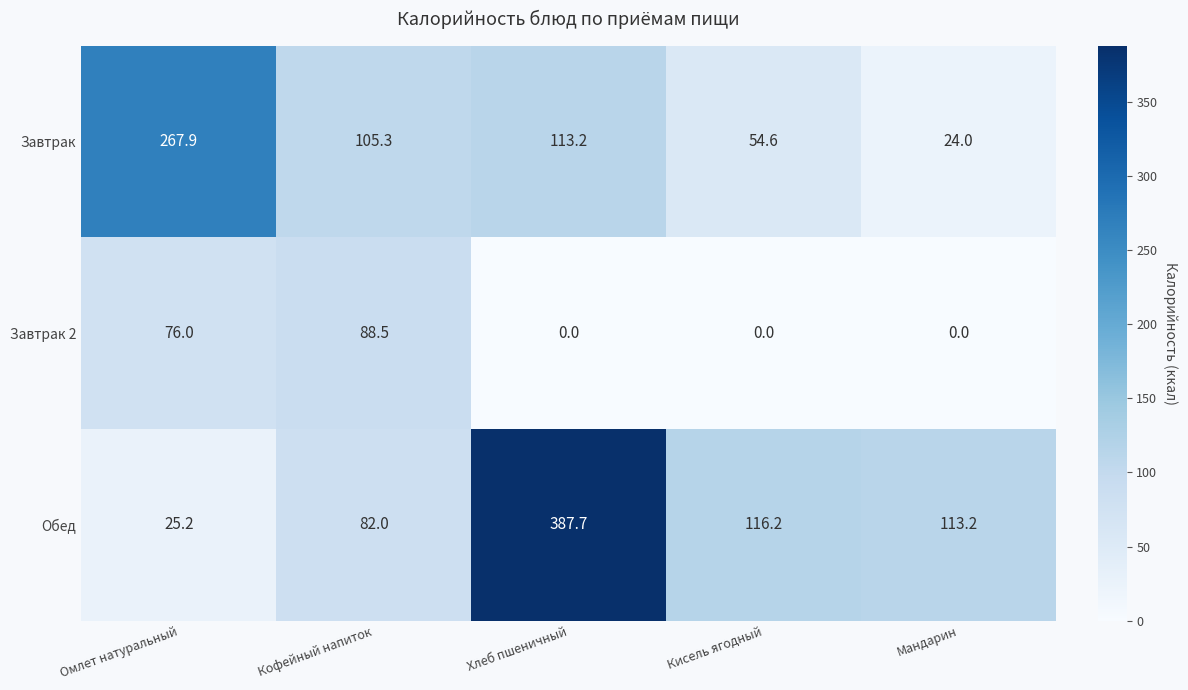

Reading left to right, transcribe all the data shown in this chart.

Завтрак: 267.9	105.3	113.2	54.6	24.0
Завтрак 2: 76.0	88.5	0.0	0.0	0.0
Обед: 25.2	82.0	387.7	116.2	113.2